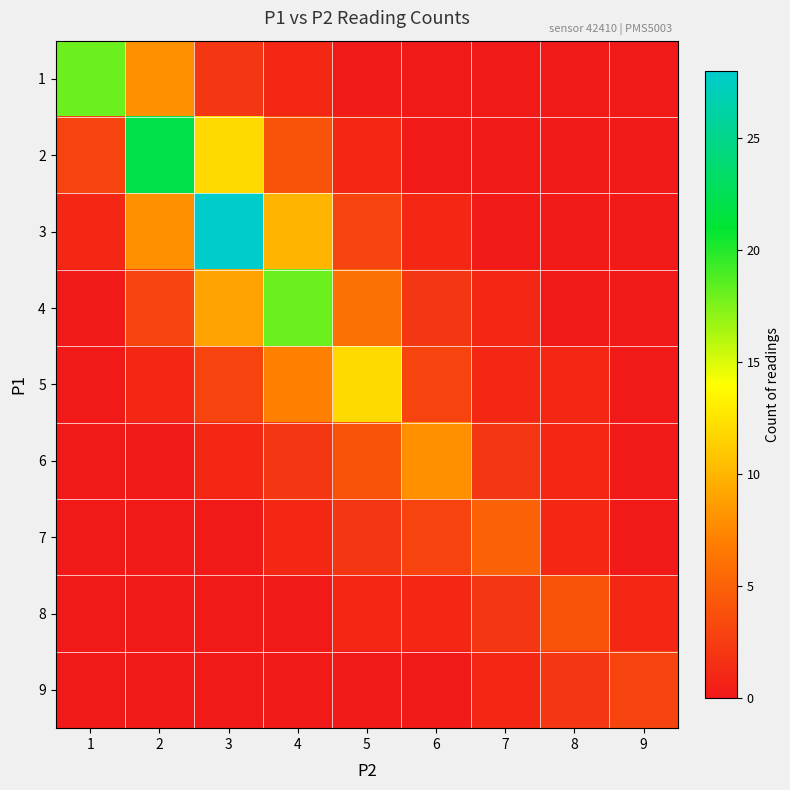

What is the total value across all series at 1?

22